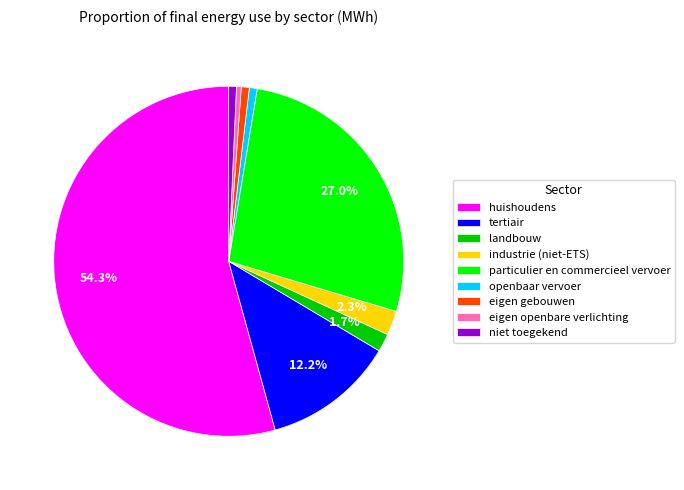

Between eigen openbare verlichting and landbouw, which is larger?

landbouw